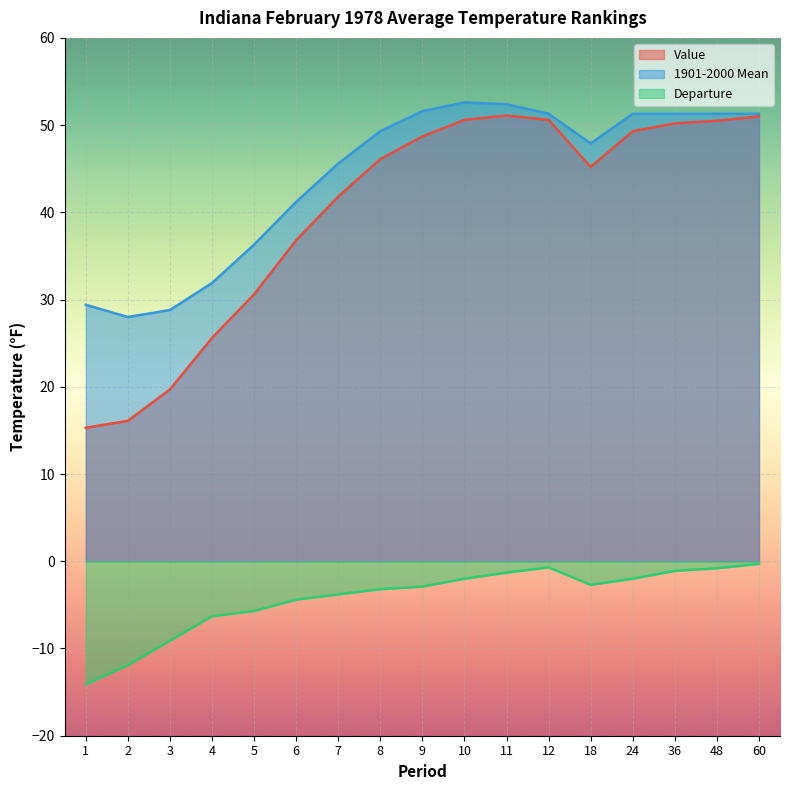

What is the sum of the Value values at 4 and 36?

75.8